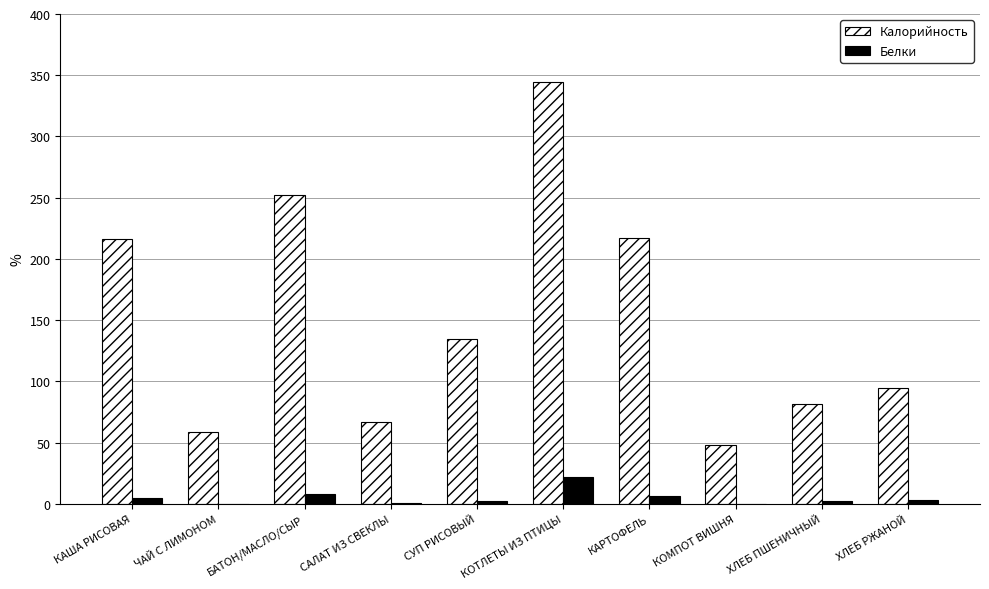

Is it true that Калорийность equals 252.4 at БАТОН/МАСЛО/СЫР?

True